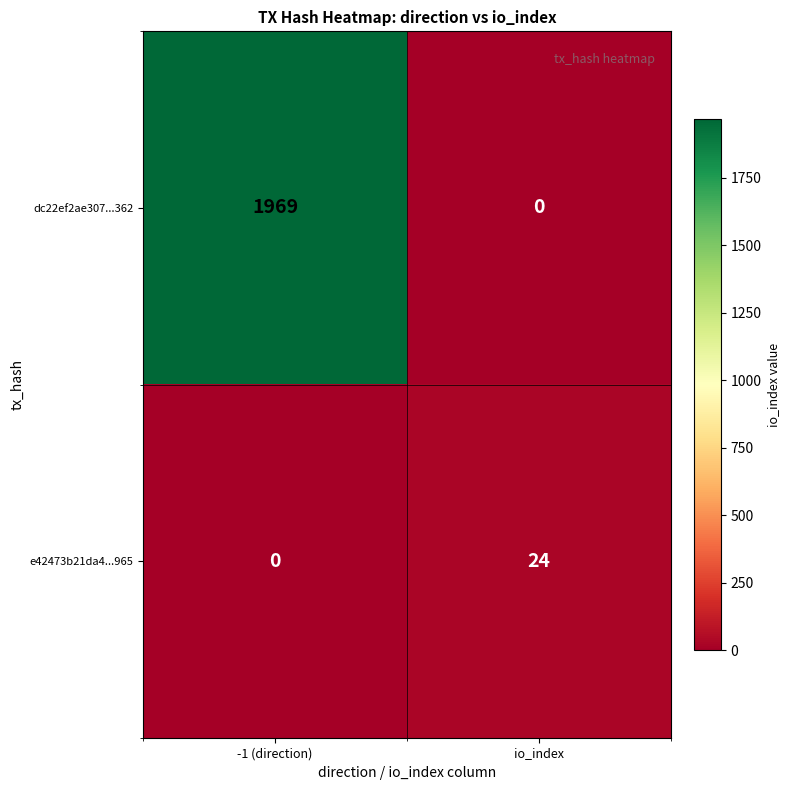

True or false: e42473b21da4...965 has a value of 24 at io_index.

True